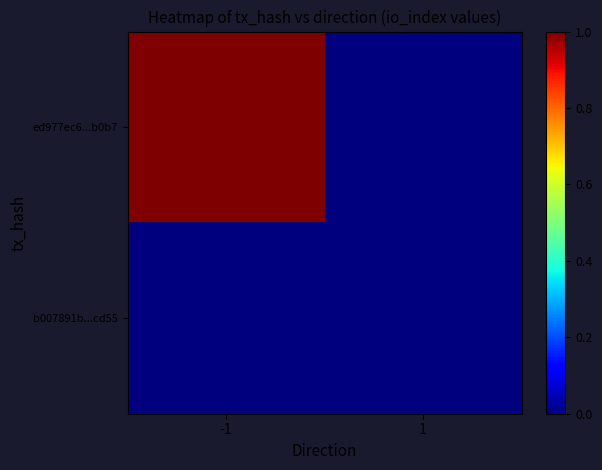

What is the greatest value displayed?

1